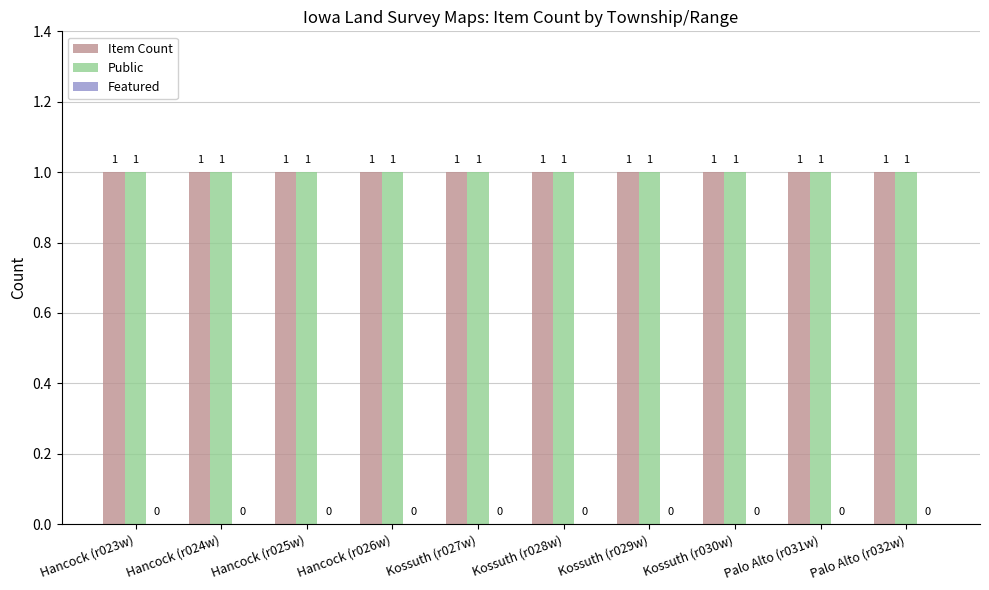

Which has a higher value, Kossuth (r027w) or Kossuth (r029w)?

Kossuth (r027w)